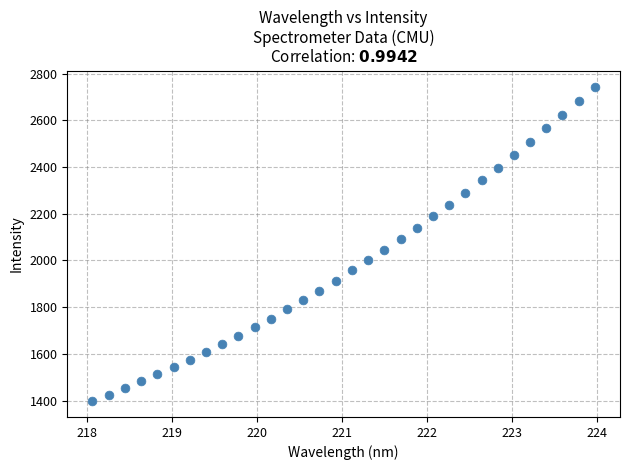

What is the range of X values (max minus min)?

5.9